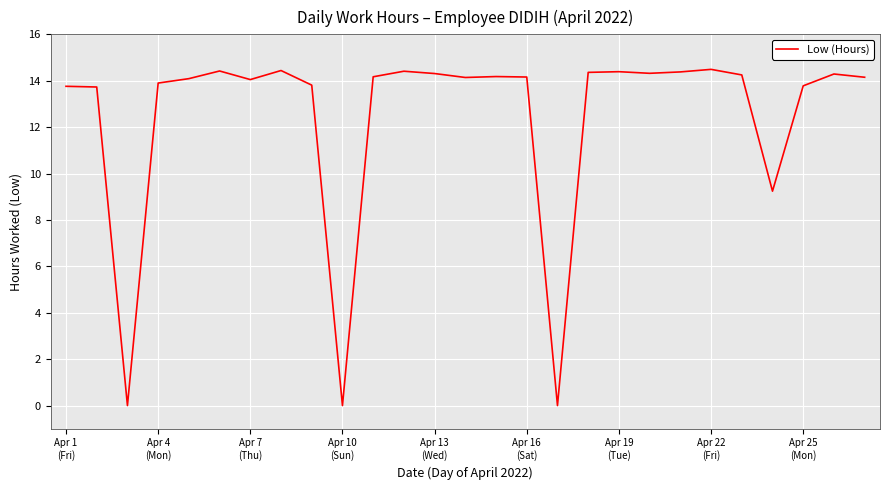

What is the maximum value shown in the chart?

14.5